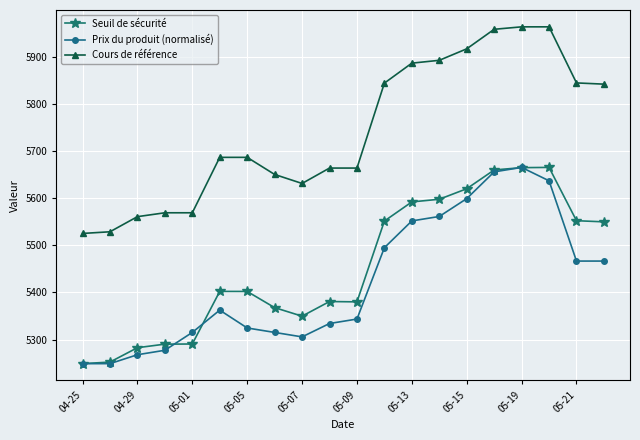

What is the sum of all Seuil de sécurité values?

109101.0